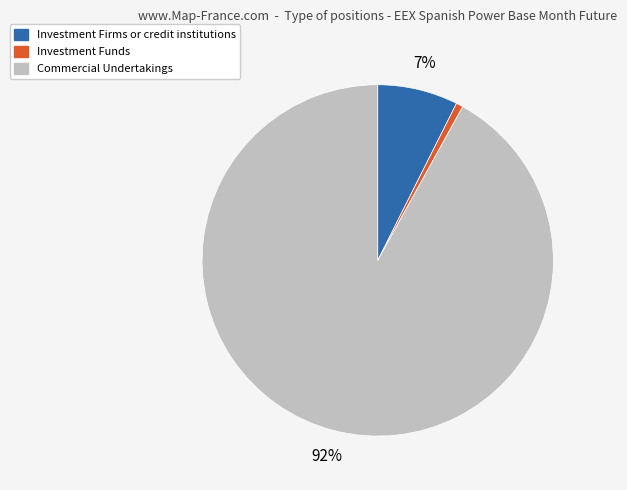

Which slice is the largest?

Commercial Undertakings